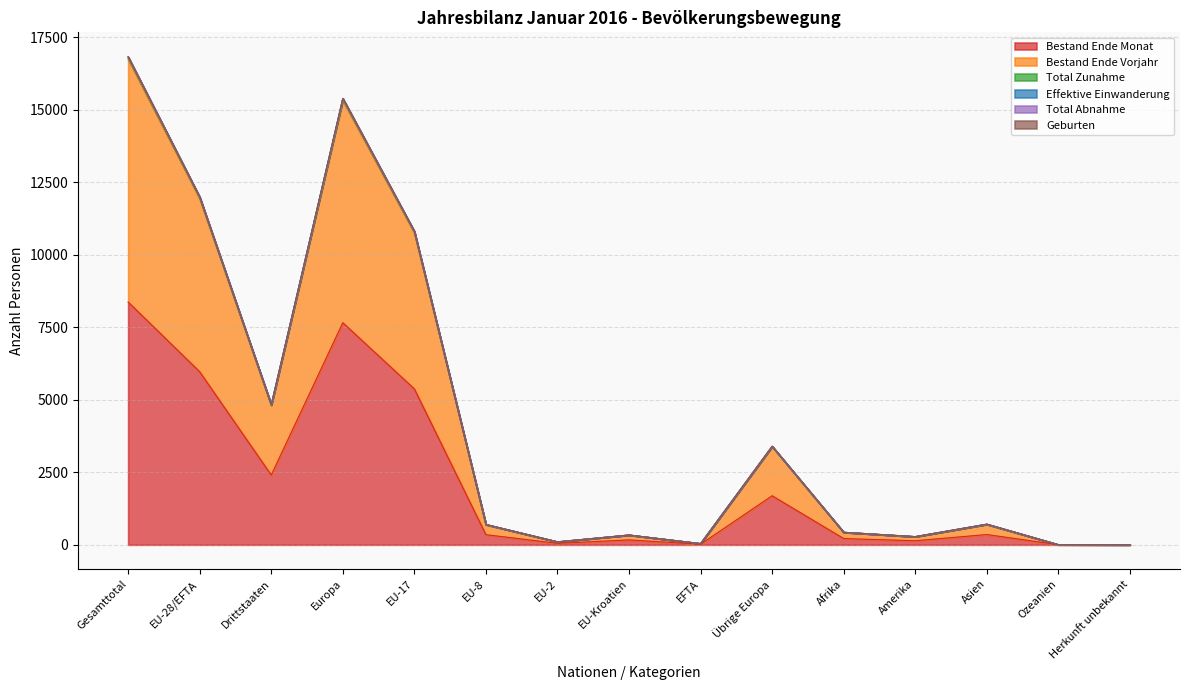

Is it true that Total Zunahme equals 42 at EFTA?

True